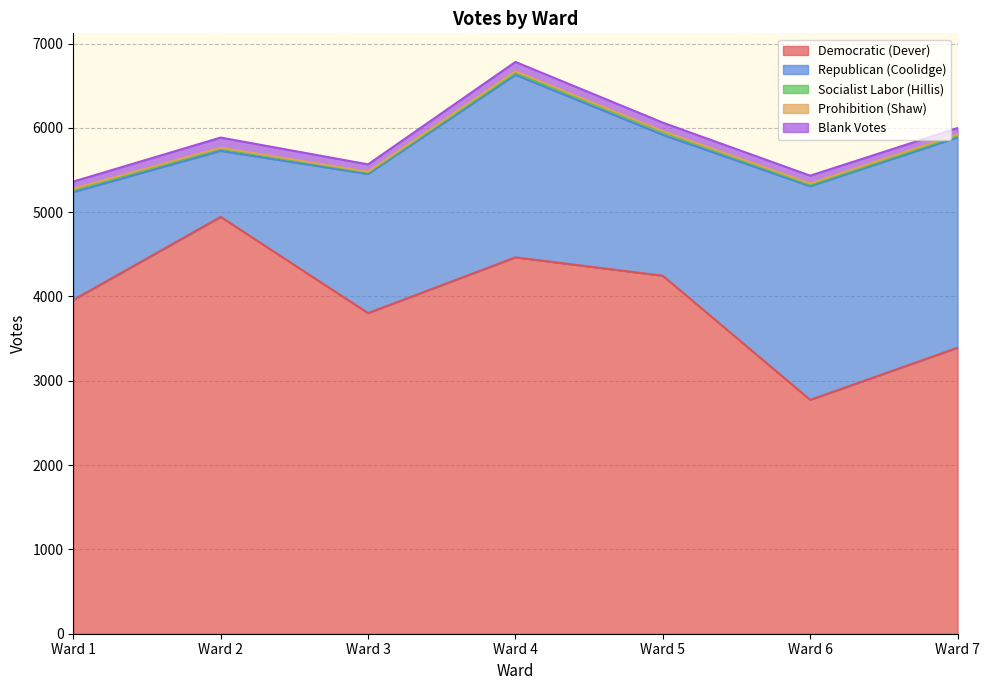

Rank the series by their maximum value, from highest to lowest.

Democratic (Dever), Republican (Coolidge), Blank Votes, Socialist Labor (Hillis), Prohibition (Shaw)